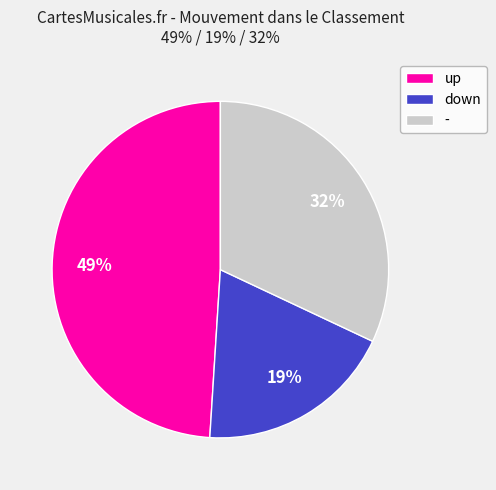

How many segments does this pie chart have?

3